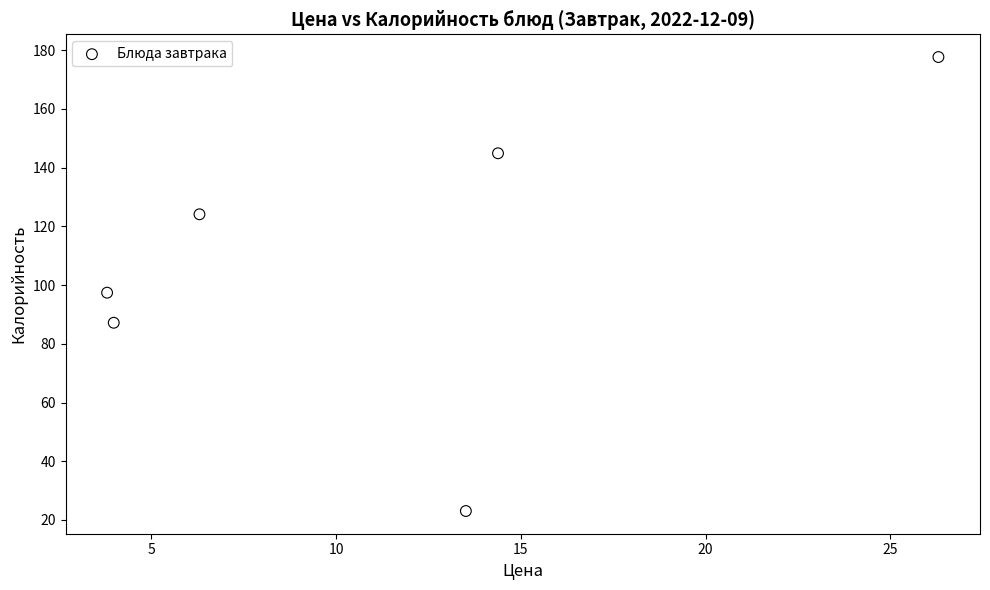

What is the average X value?

11.4